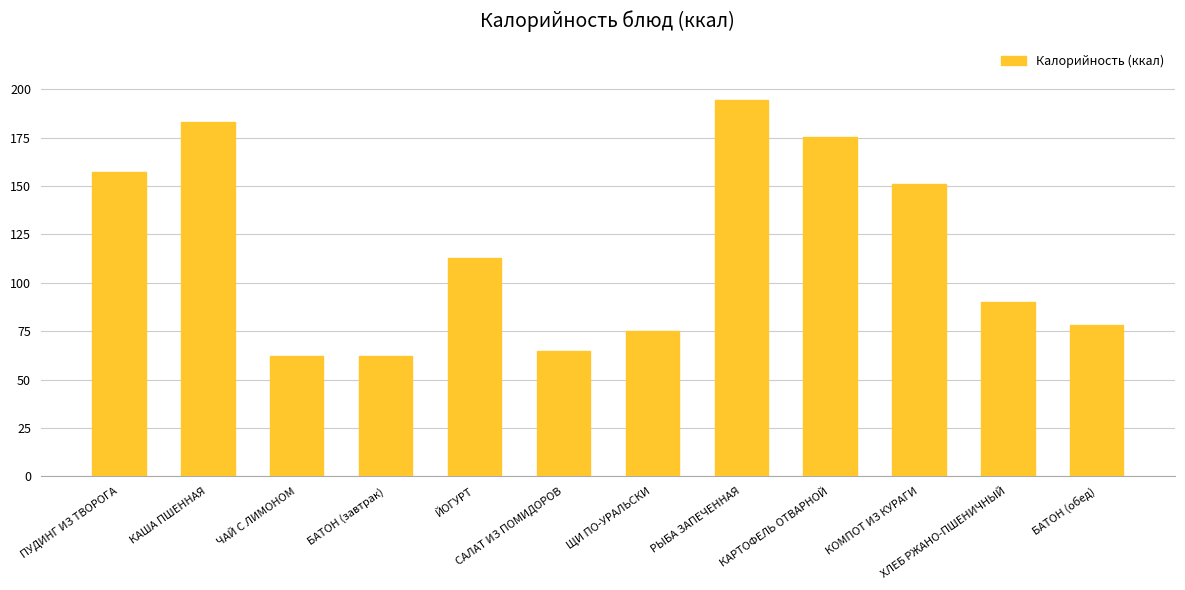

Reading left to right, list all the values displayed in this chart.

157.0	183.0	62.0	62.0	113.0	65.0	75.0	194.4	175.5	151.0	90.0	78.0